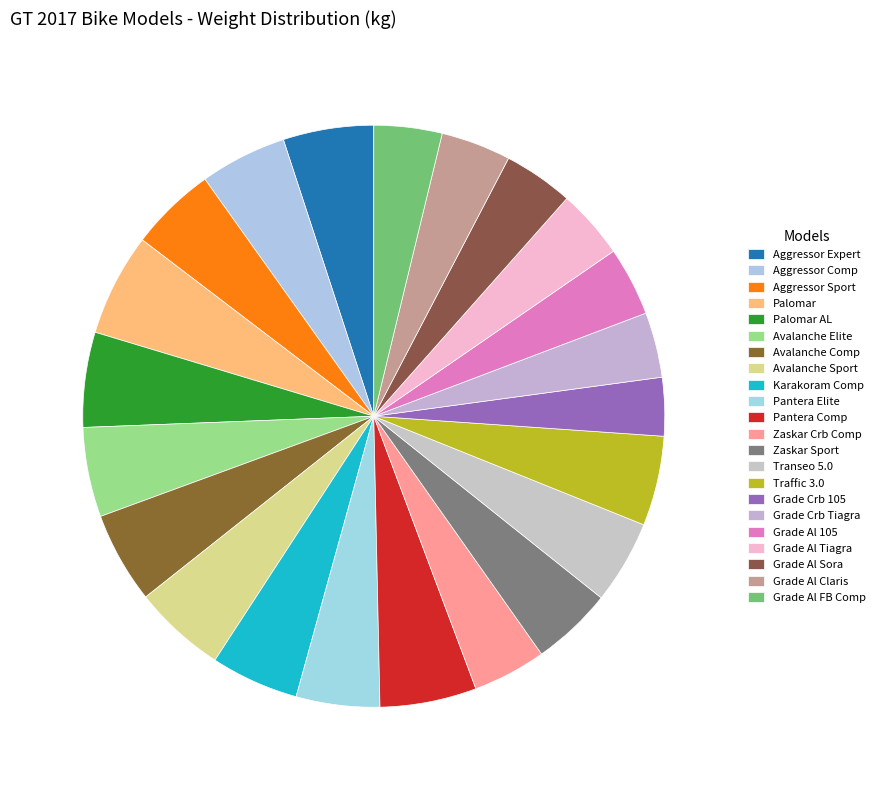

Is there a majority slice in this chart?

No